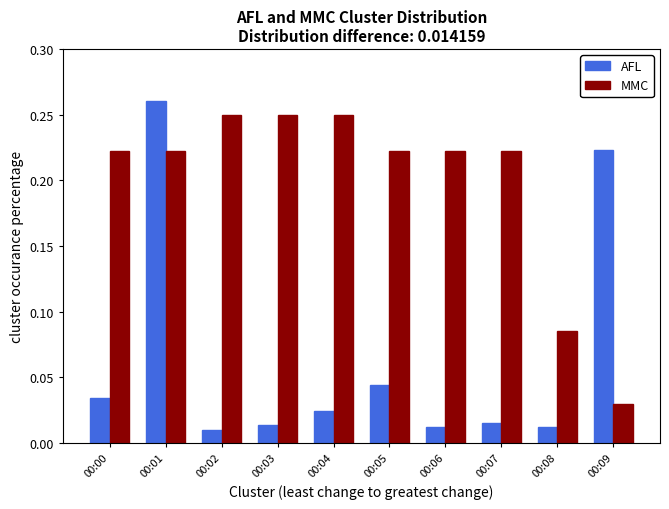

Which category has the highest value in the AFL series?

00:01